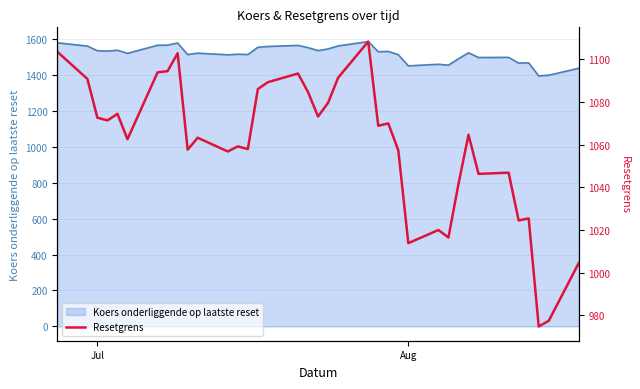

What is the maximum value for Koers onderliggende op laatste reset?

1583.4